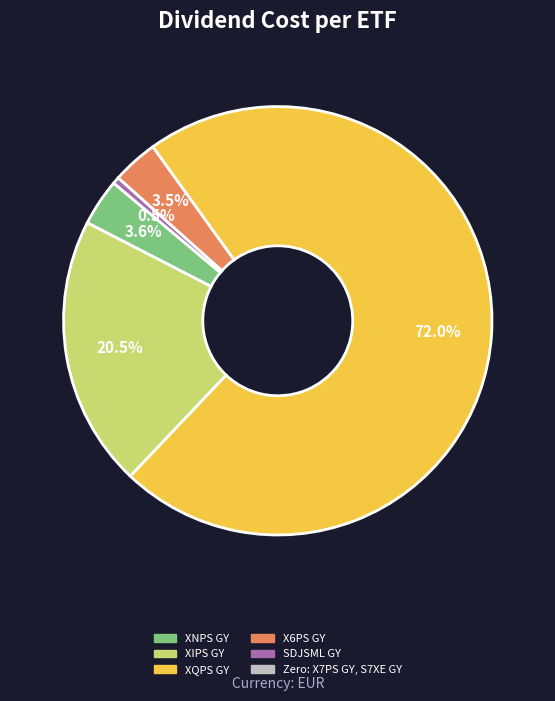

Is there a majority slice in this chart?

Yes